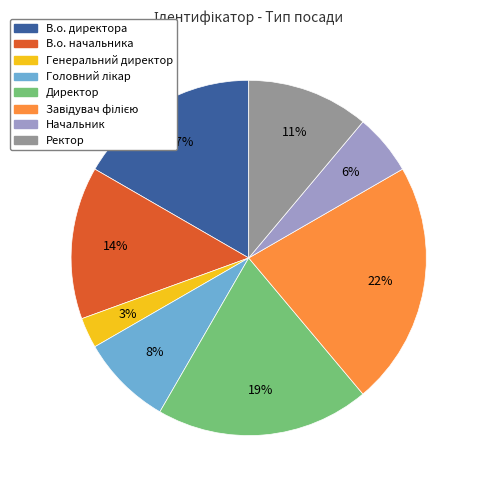

Does Начальник account for over 50% of the chart?

No